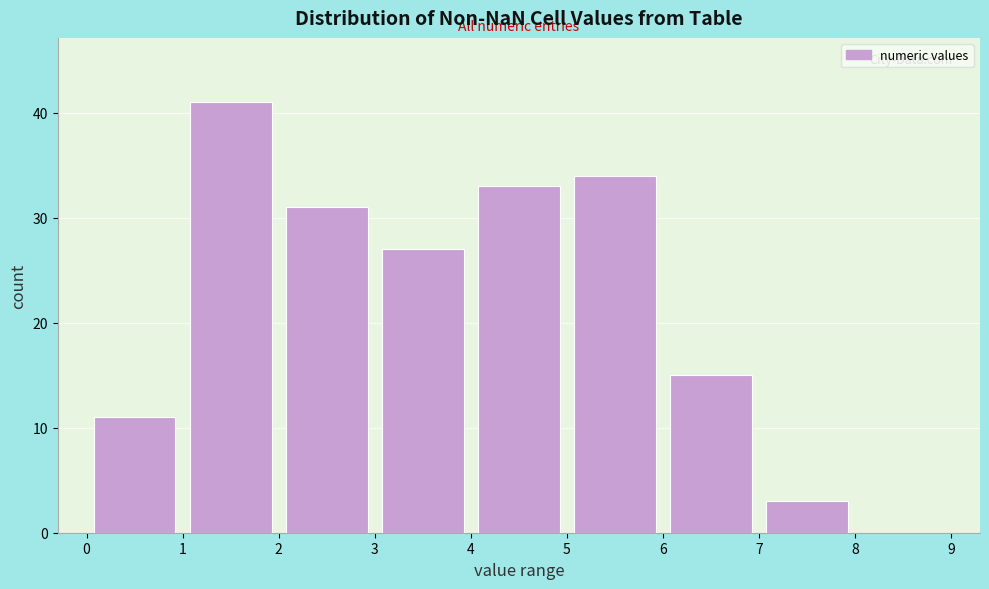

Which range on the x-axis has the tallest bar?

1 to 2